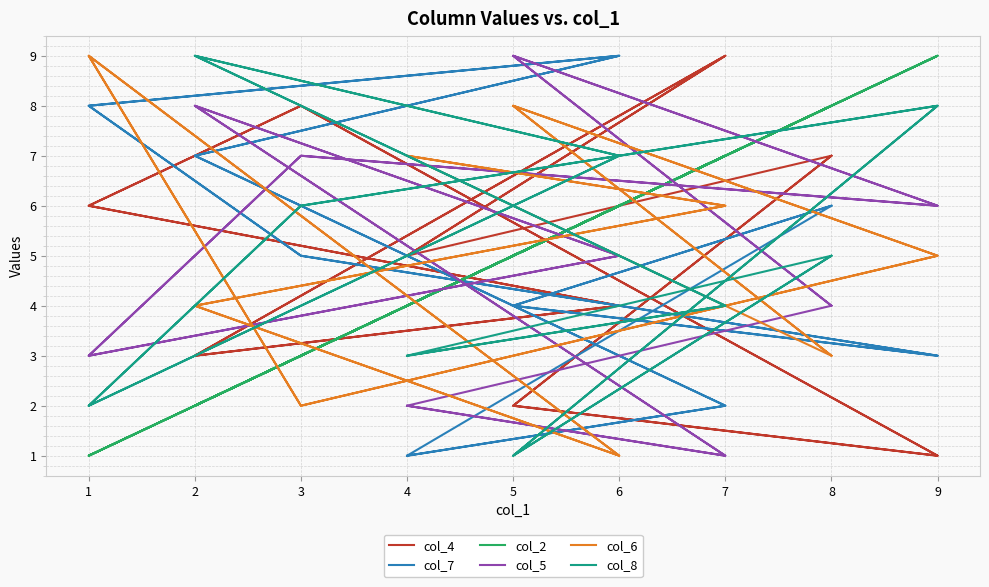

Which series has the largest range (max minus min)?

col_4